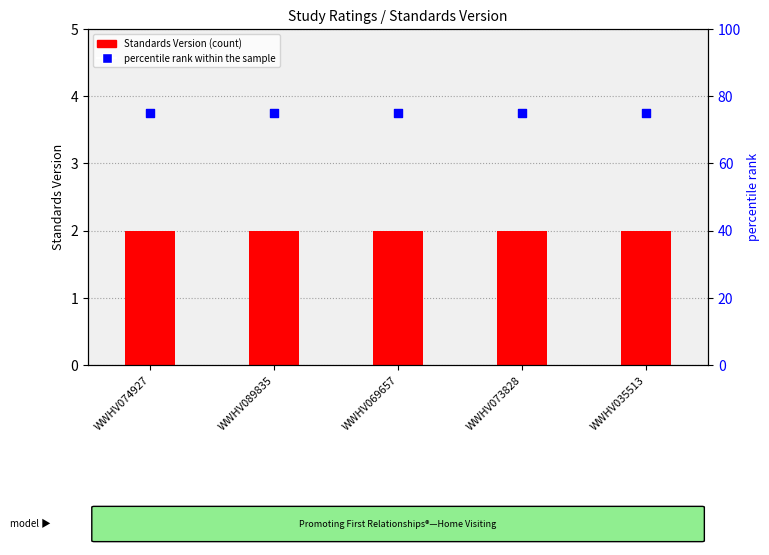

Which series has the widest spread of Y values?

Standards Version